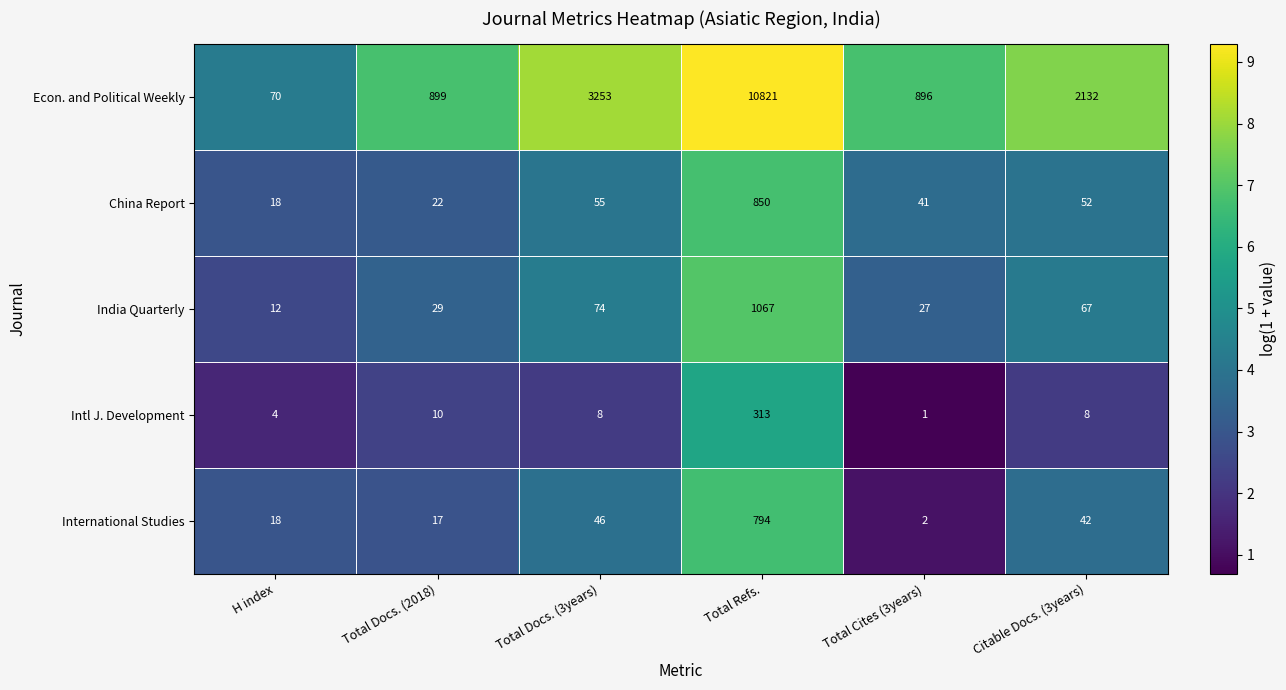

Which series has the largest range (max minus min)?

Econ. and Political Weekly